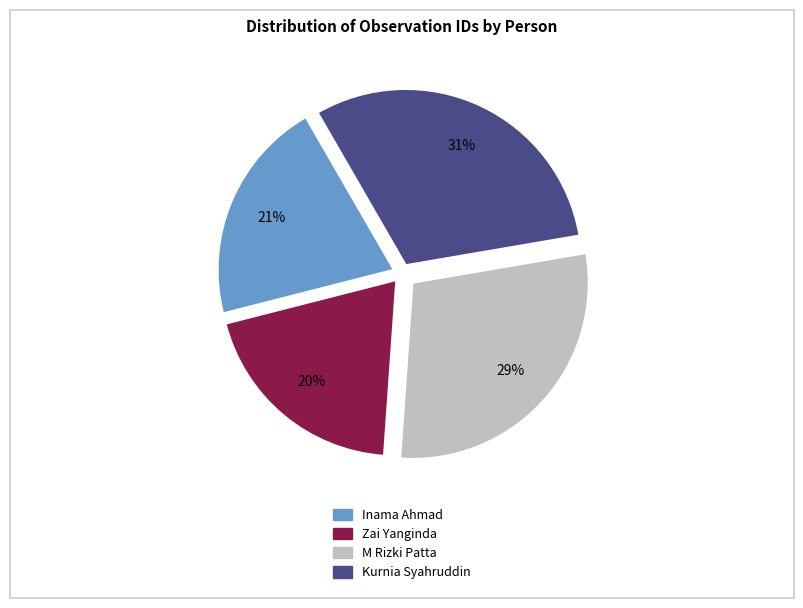

What is the ratio of the value at Inama Ahmad to the value at Kurnia Syahruddin?

0.7